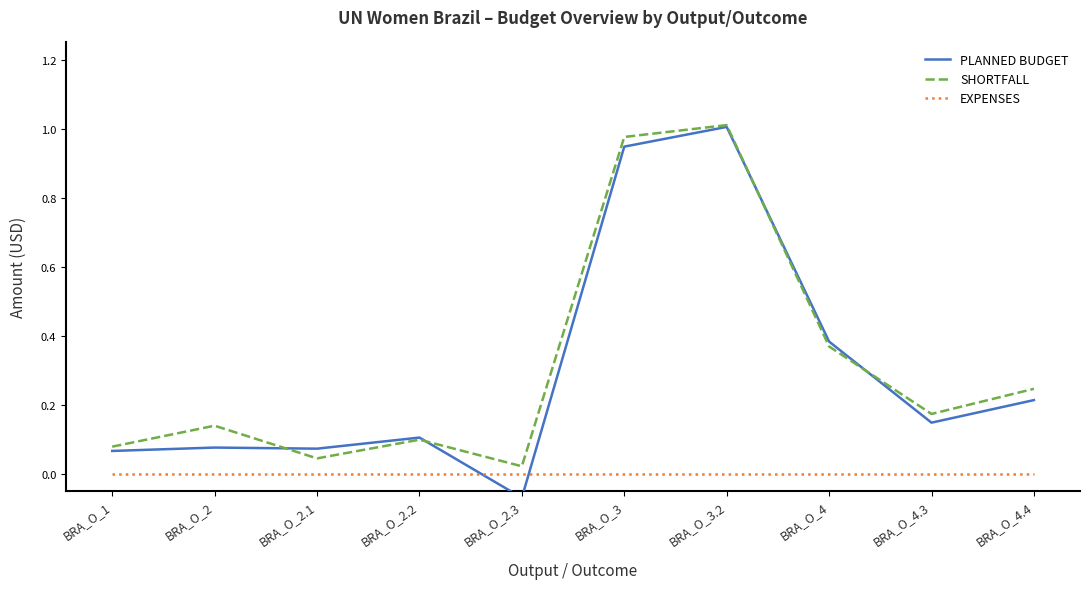

How many interior local peaks does the SHORTFALL series have?

3